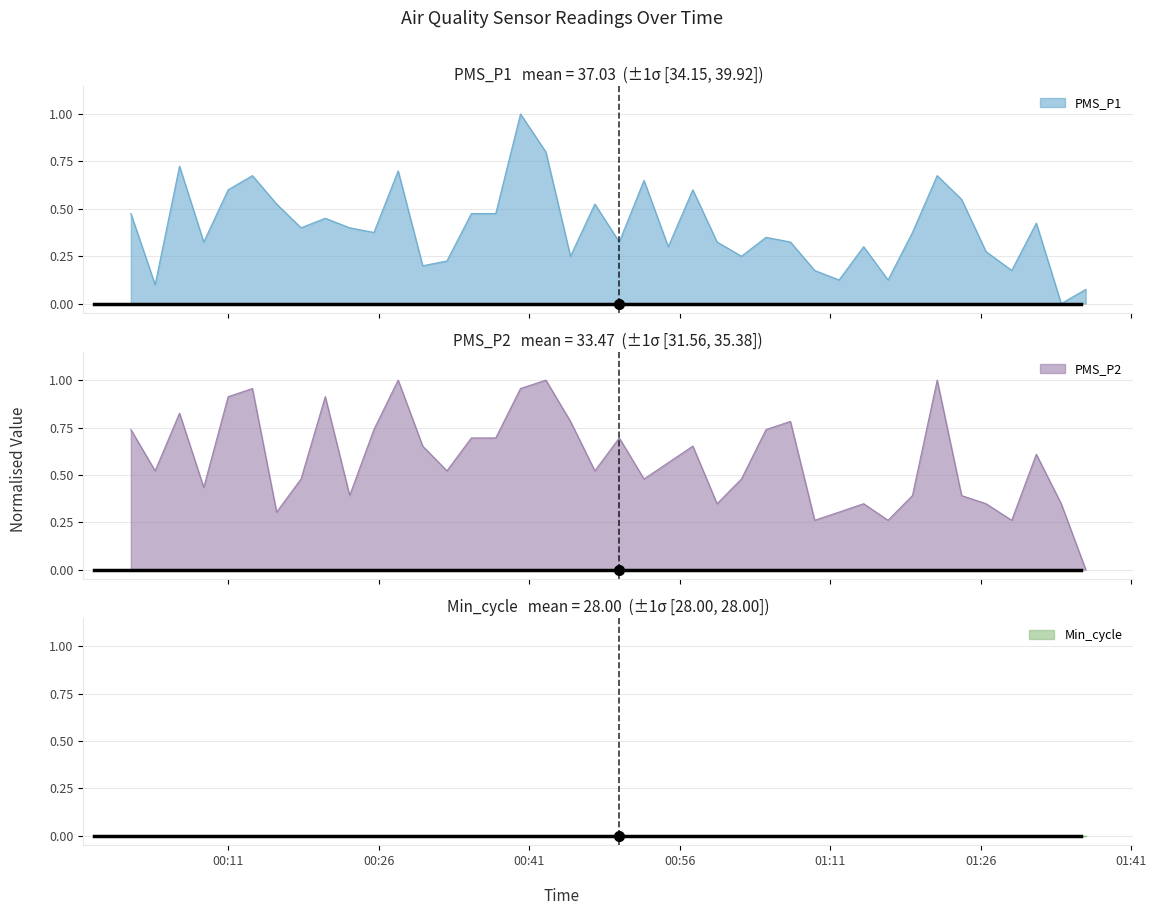

Which series ends up on top after the final intersection of PMS_P1 and PMS_P2?

PMS_P1